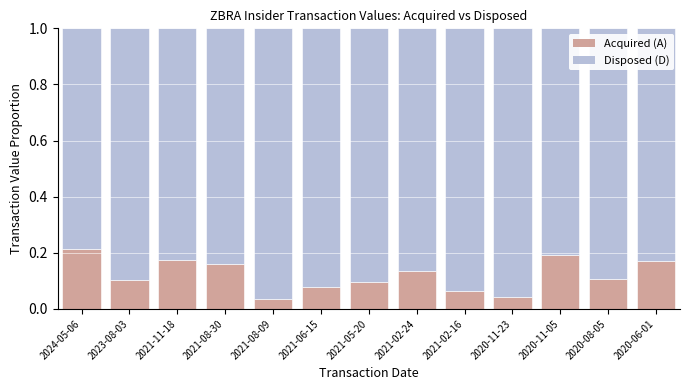

What is the sum of the Acquired (A) values at 2024-05-06 and 2021-05-20?

0.3